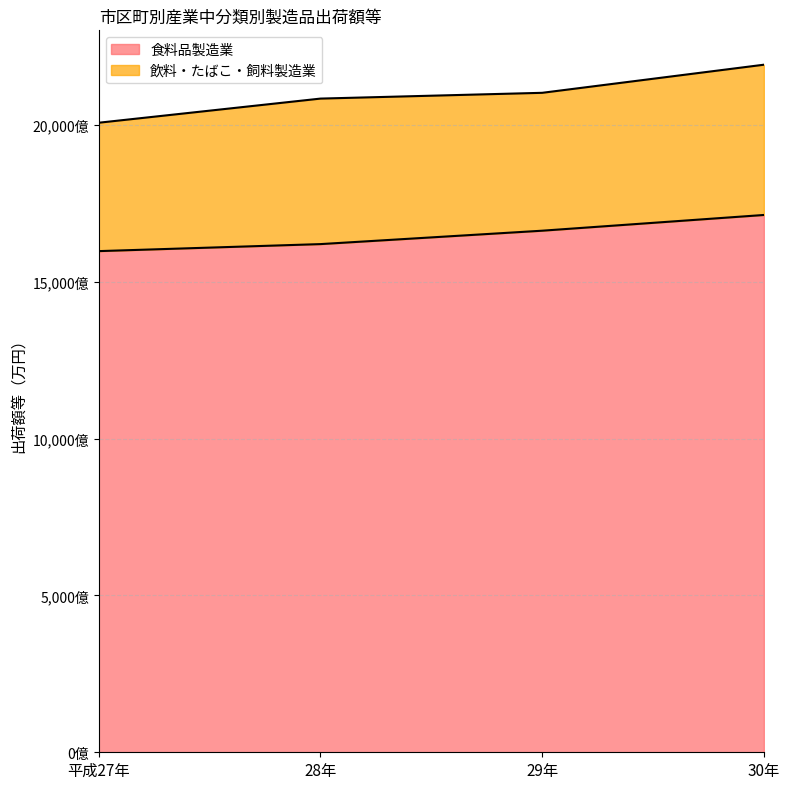

What is the minimum value shown in the chart?

159765027